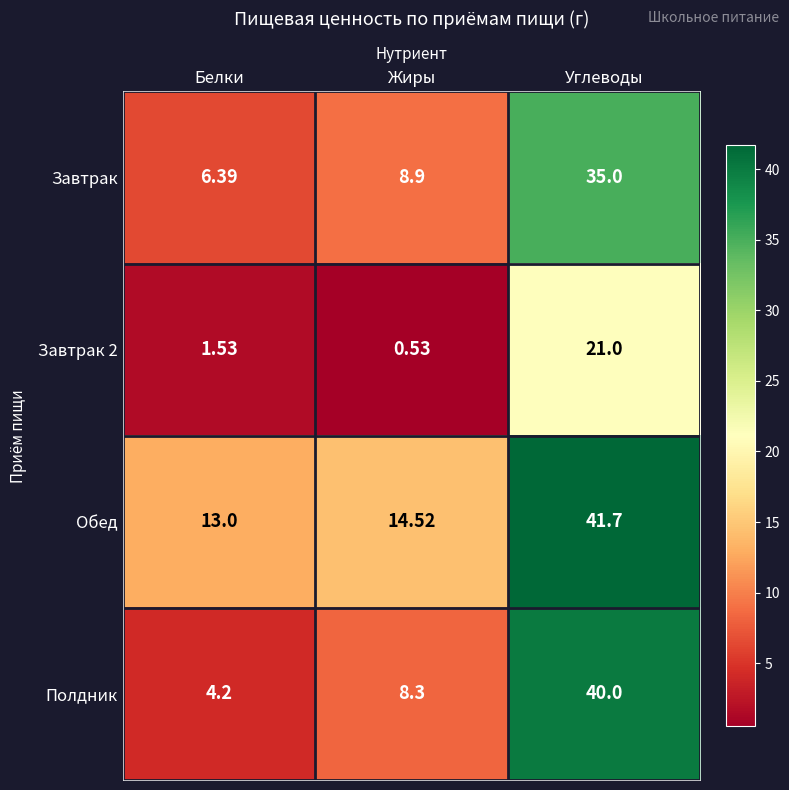

At which category is the sum across all series the highest?

Углеводы